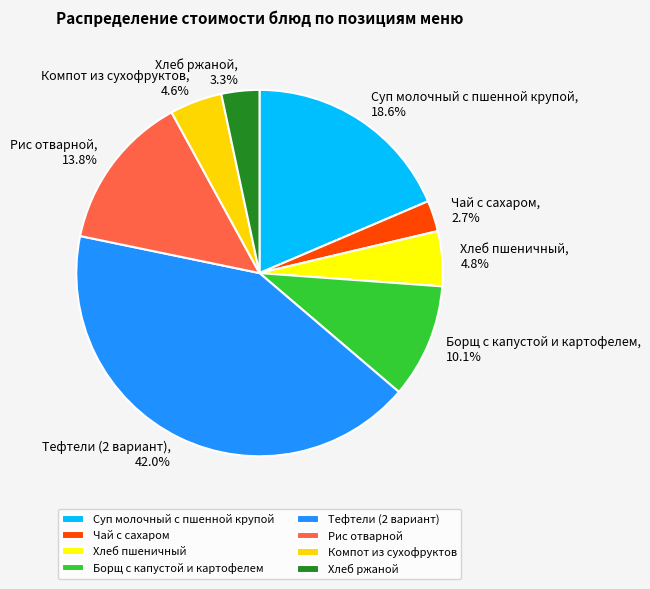

To the nearest percent, what portion does Хлеб ржаной represent?

3%